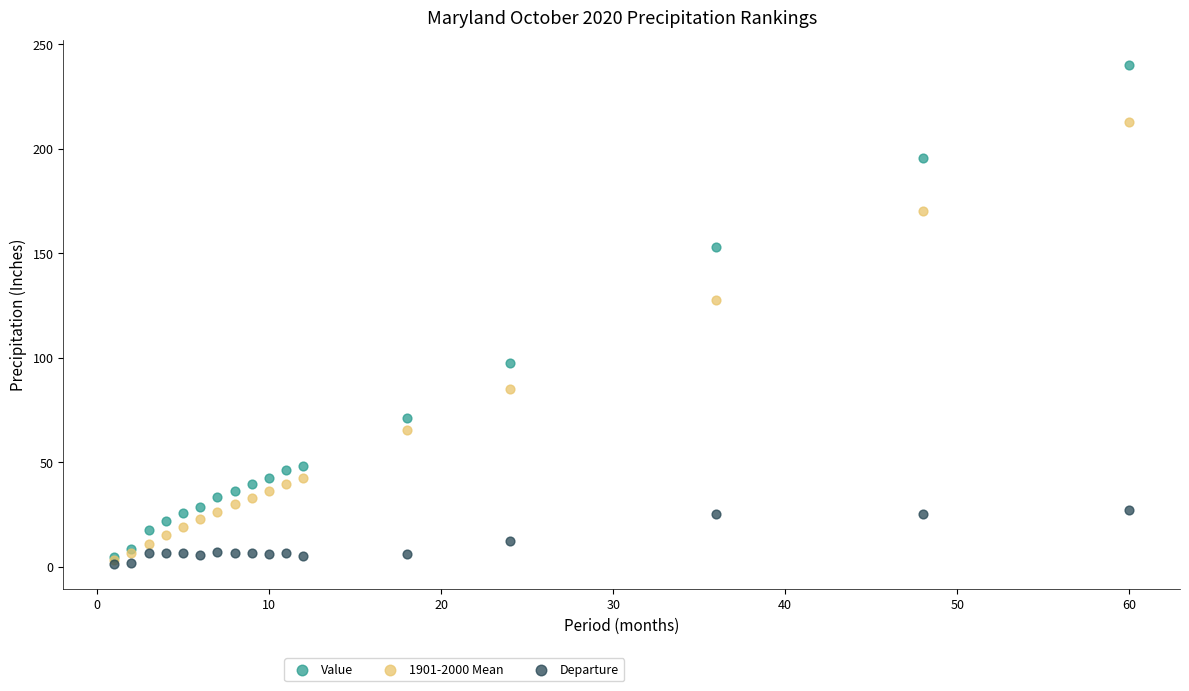

Across all series, what Y value is closest to 120?

127.7